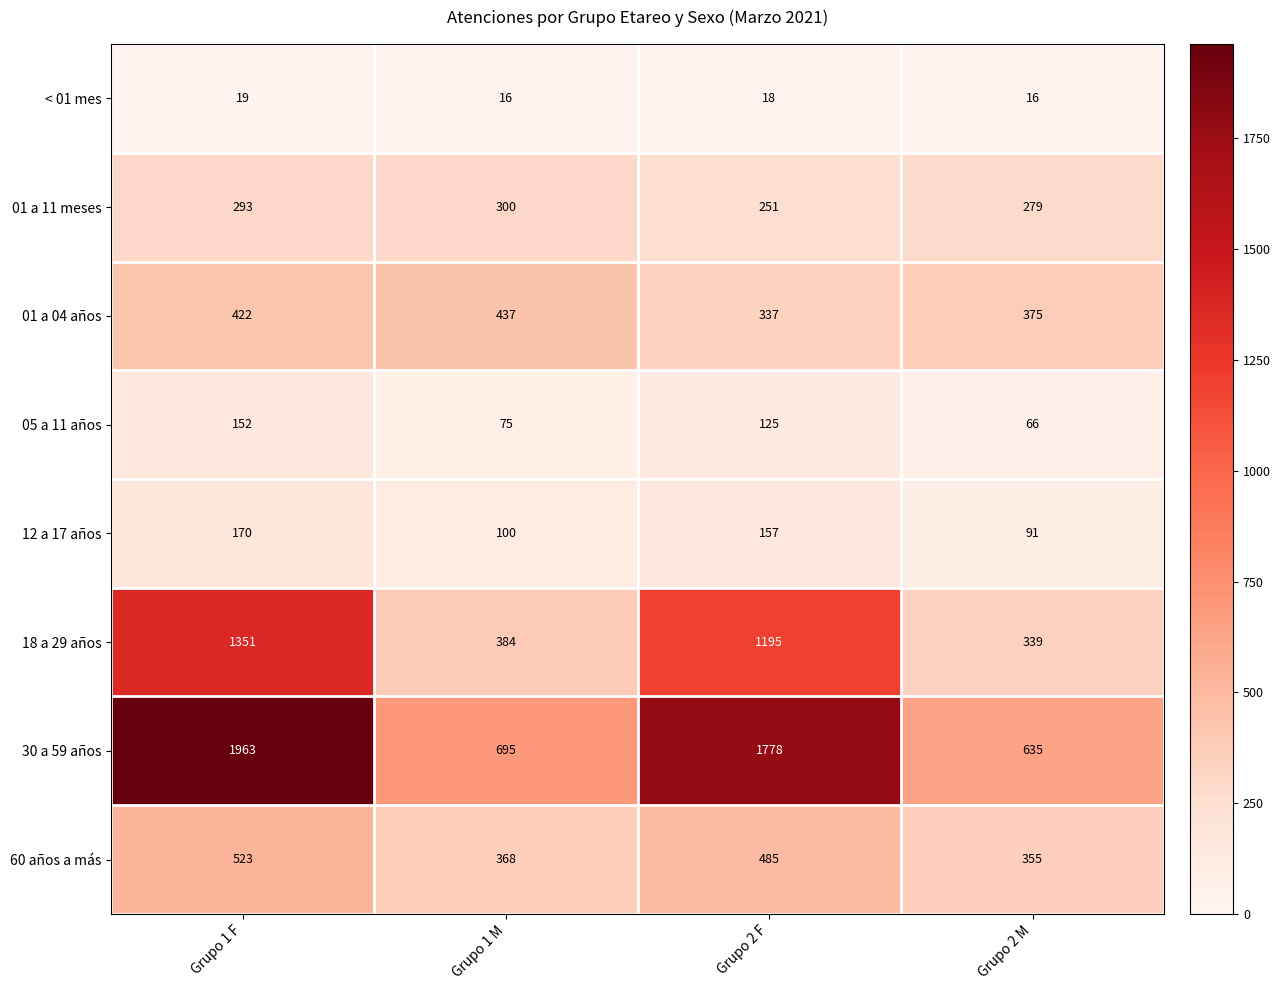

What is the greatest value displayed?

1963